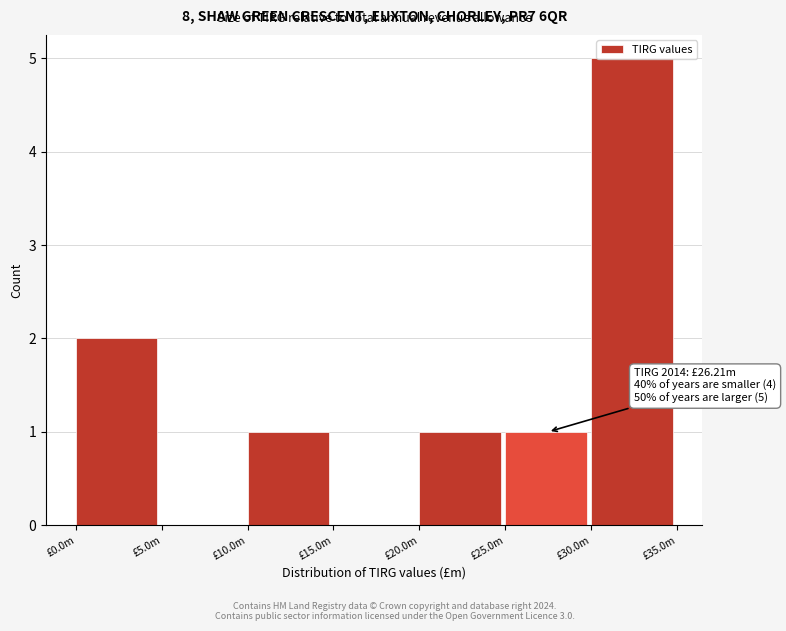

At which category does the chart reach its peak across all series?

£30.0m